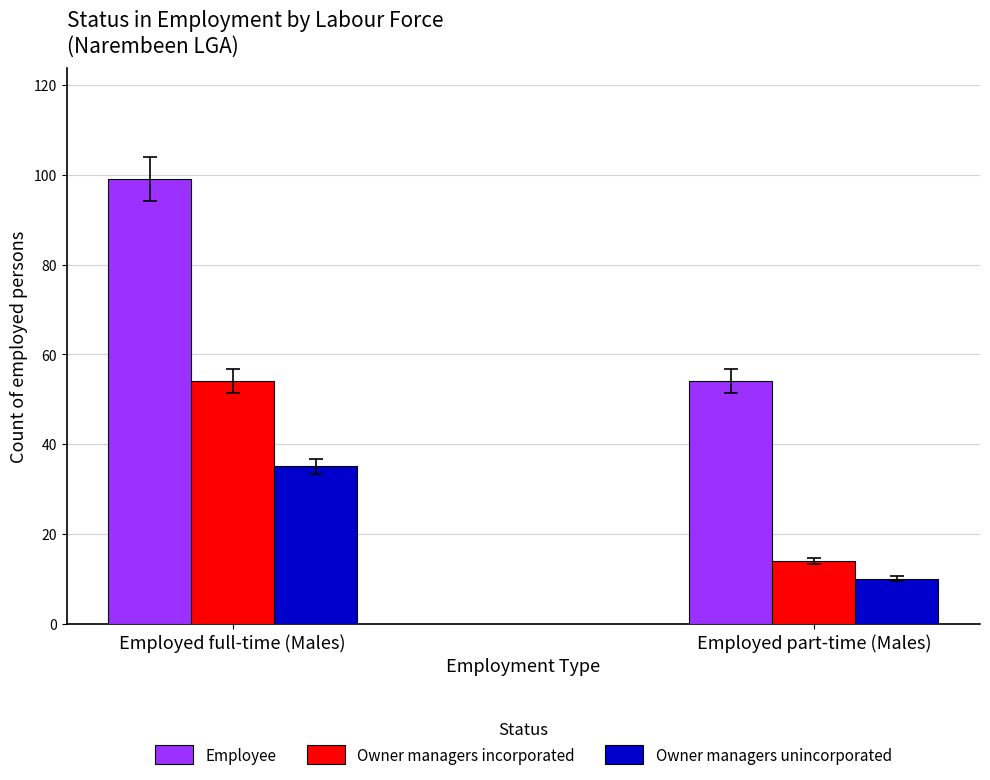

How many groups of bars are there?

2